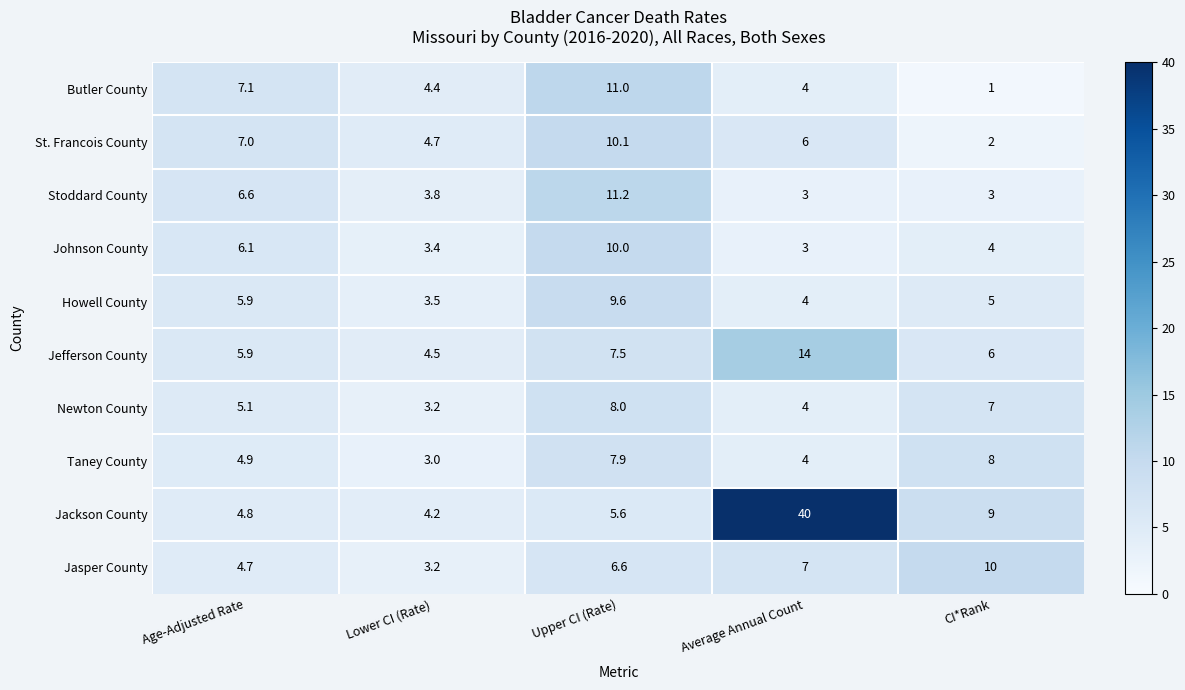

How many data points in Jefferson County are less than 6?

2